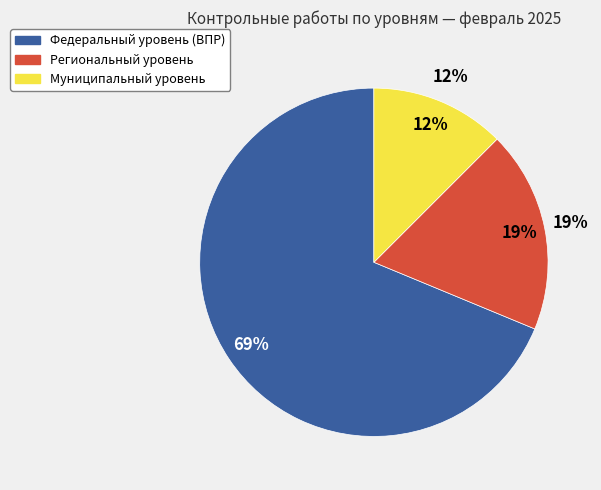

How many segments does this pie chart have?

3